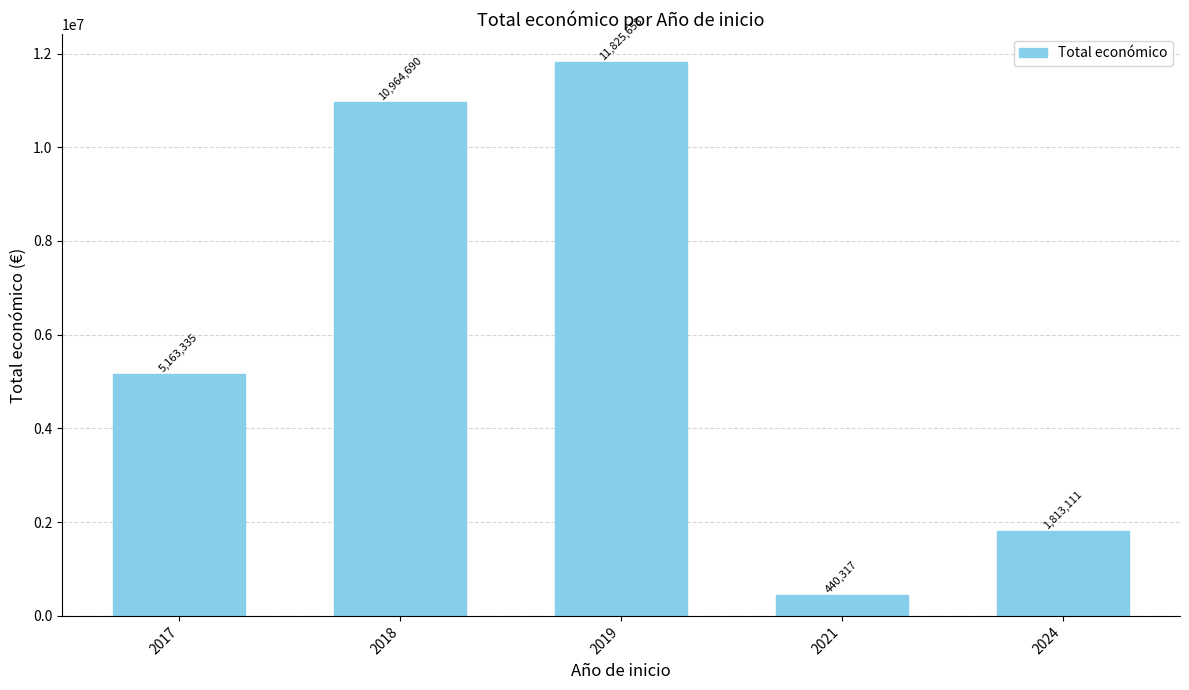

Which has a higher value, 2017 or 2019?

2019